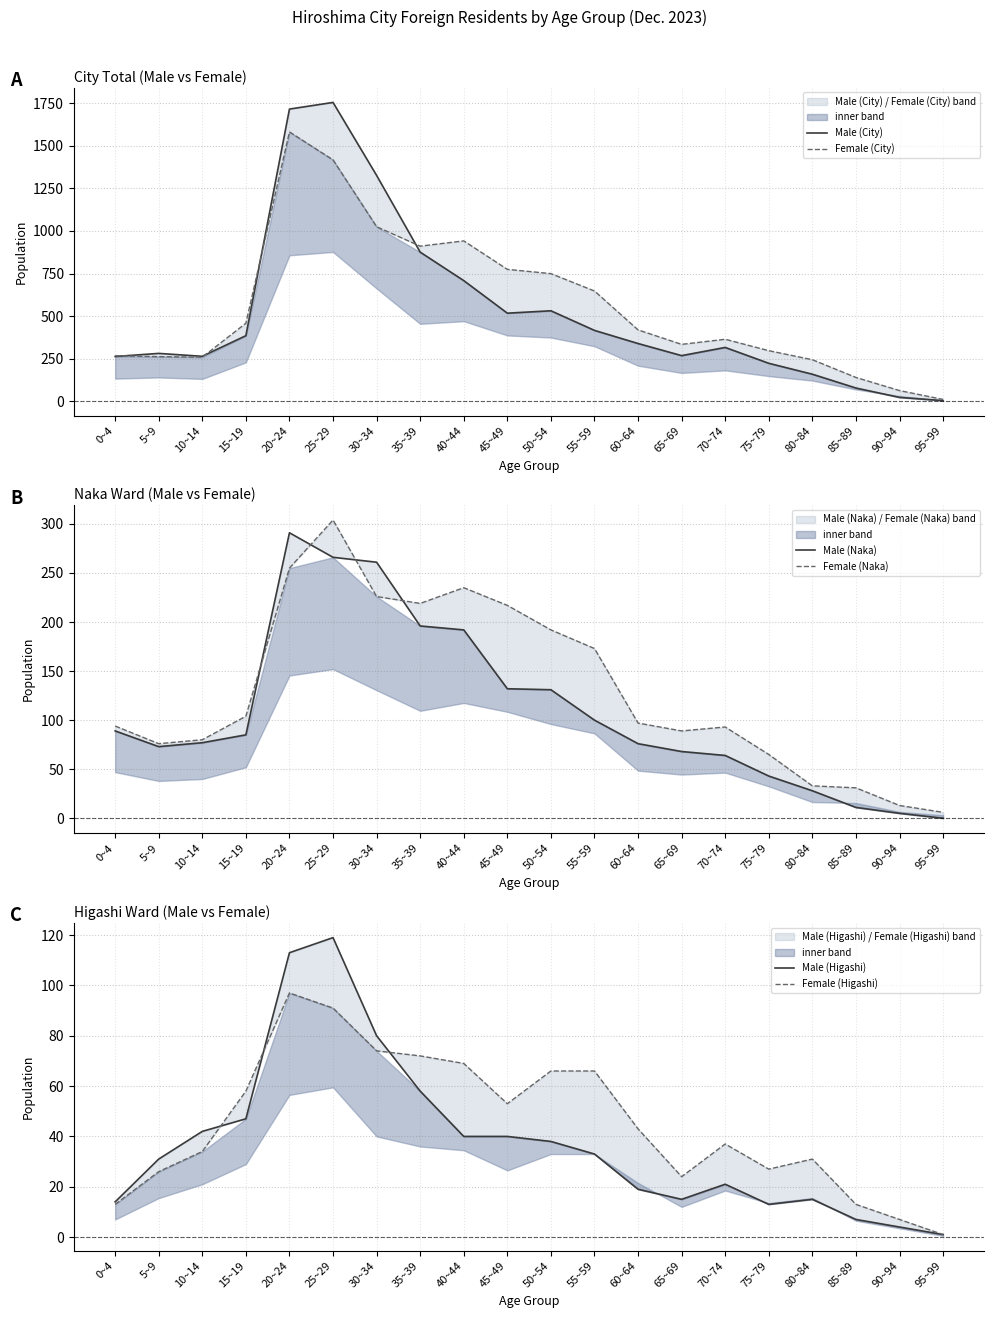

How many lines are shown in the chart?

6